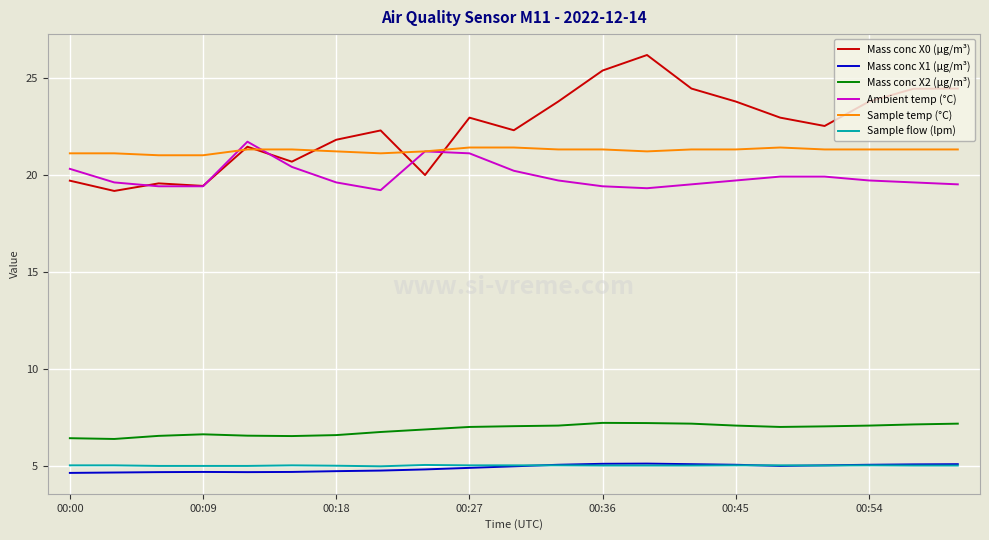

True or false: Ambient temp (°C) and Sample temp (°C) cross at least once.

True